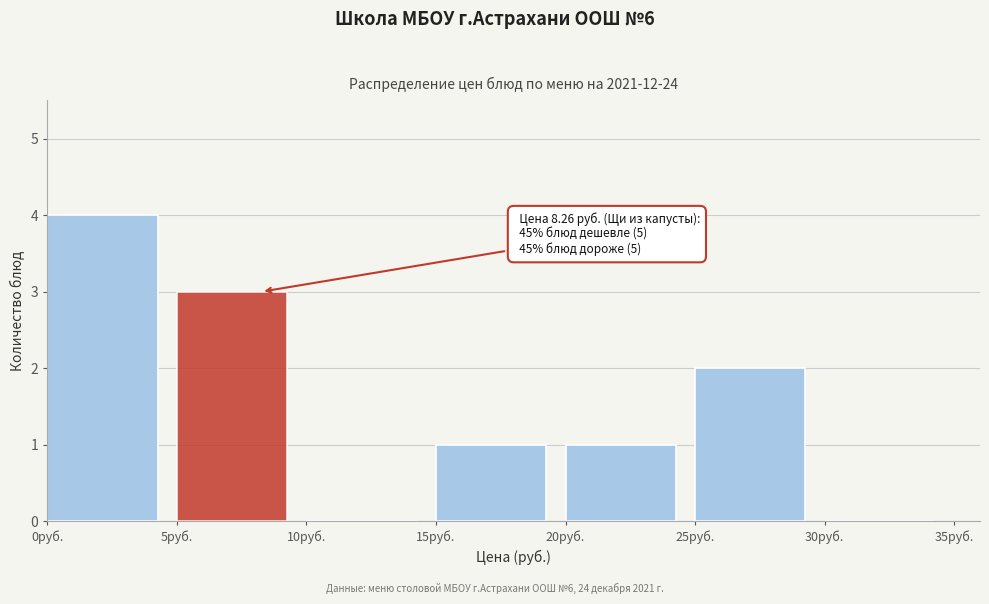

Over which range of the x-axis is the bar tallest?

0 to 5